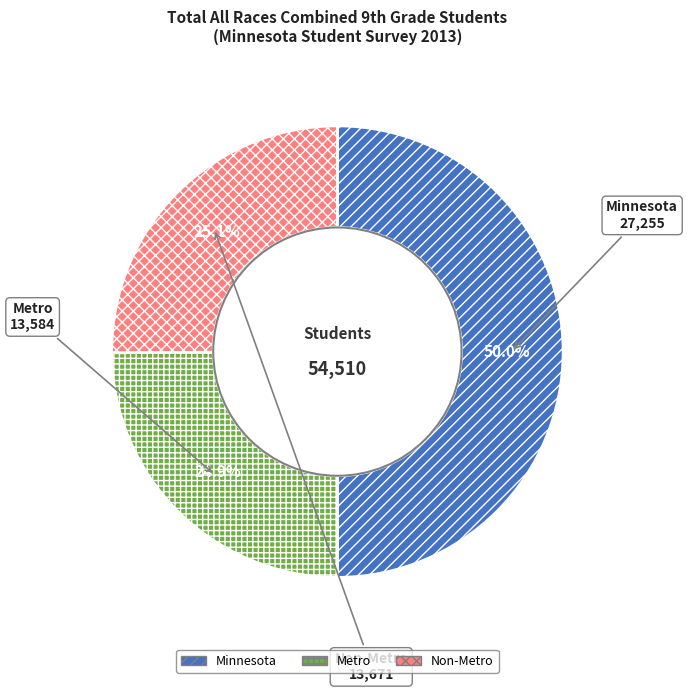

Count the number of slices in the pie.

3